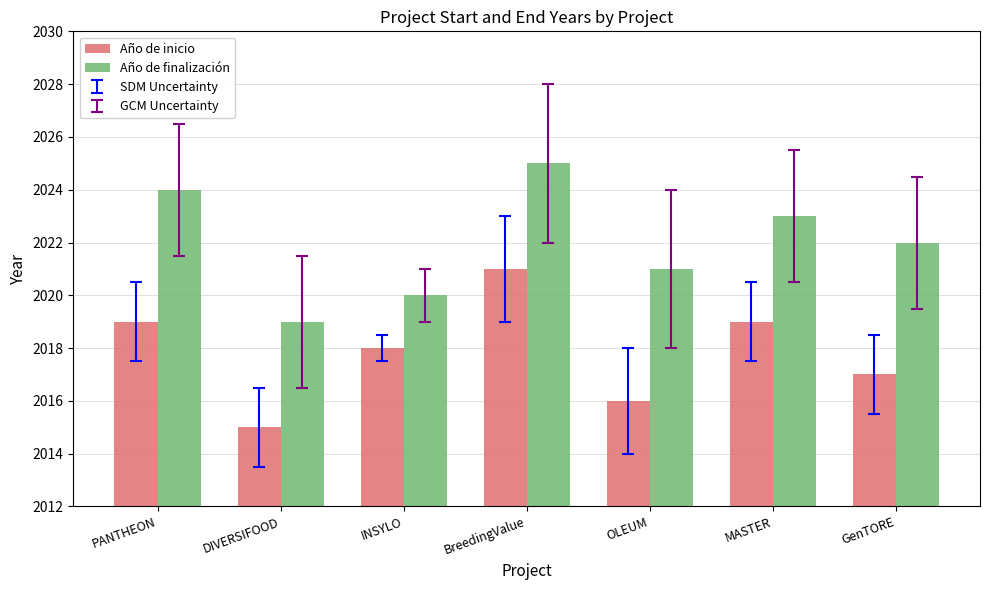

What is the difference between the maximum and minimum values in the Año de inicio series?

6